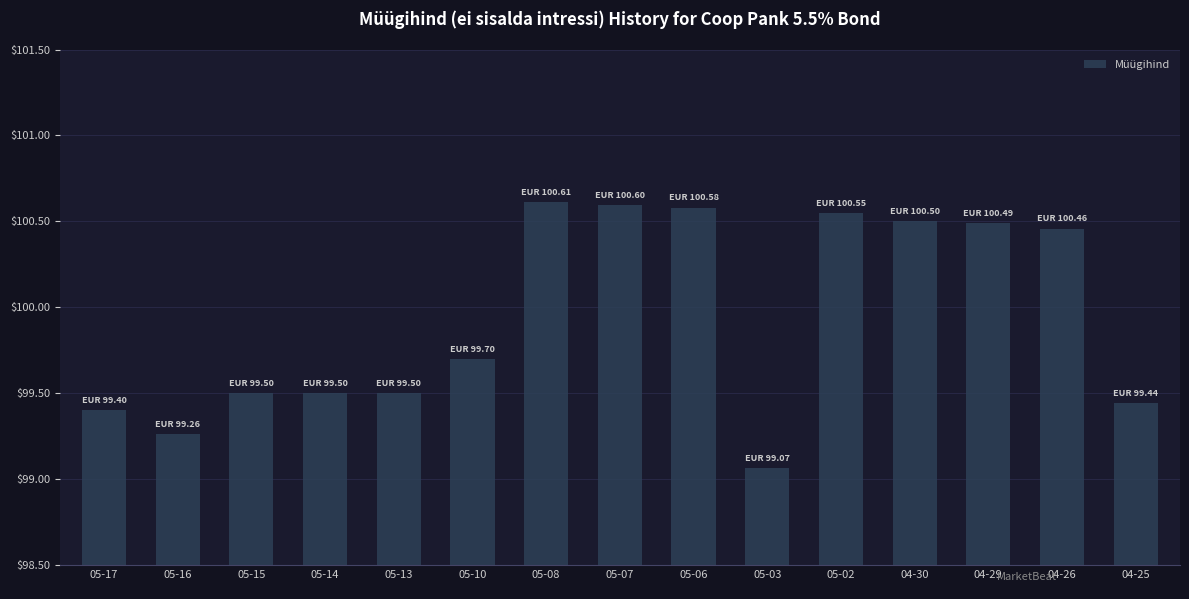

Is it true that the value at 05-06 is 100.6?

True